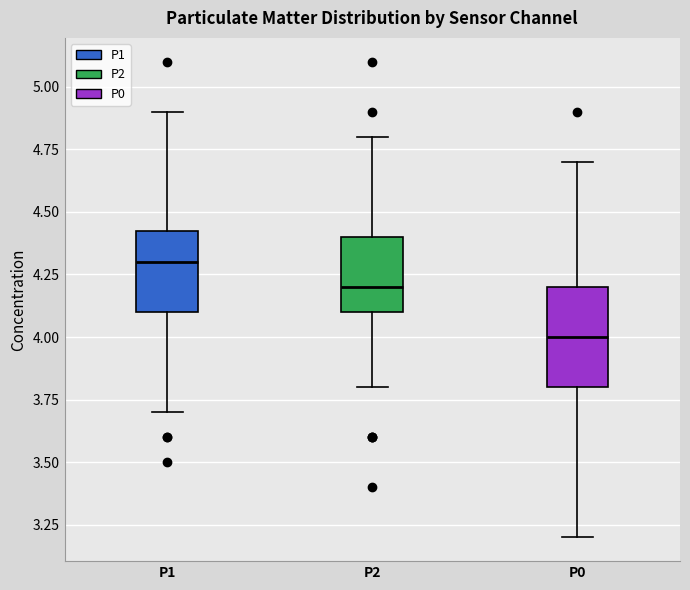

Which box is the tallest, from its lower edge to its upper edge?

P0